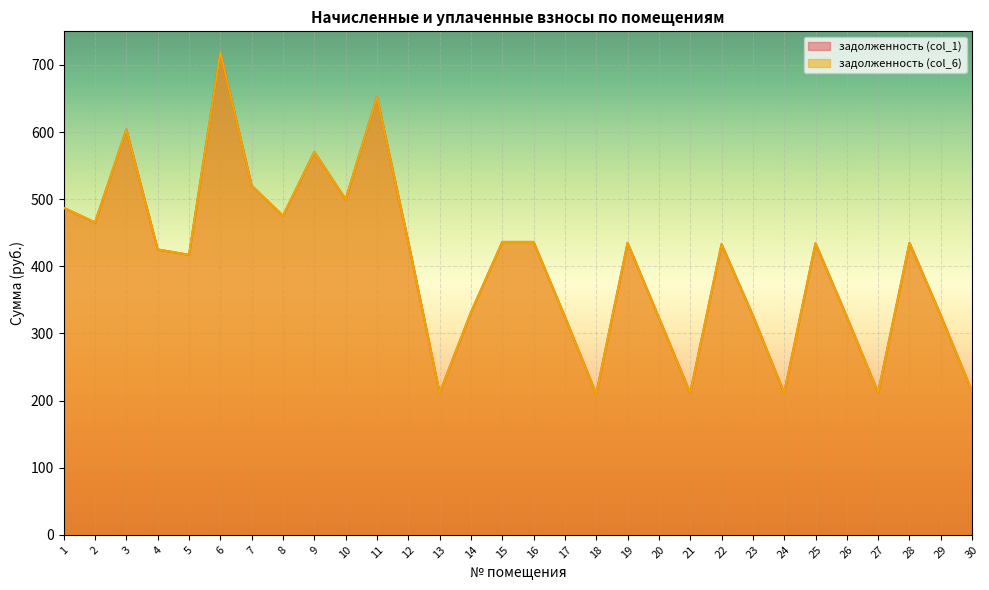

Reading left to right, list all the values displayed in this chart.

задолженность (col_1): 487.1	465.3	603.9	425.0	417.1	718.7	520.1	475.2	570.2	499.6	652.1	436.3	211.2	331.3	436.3	436.3	324.7	209.9	434.9	323.4	211.2	433.0	326.7	211.2	434.3	324.7	211.9	434.9	326.7	213.2
задолженность (col_6): 487.1	465.3	603.9	425.0	417.1	718.7	520.1	475.2	570.2	499.6	652.1	436.3	211.2	331.3	436.3	436.3	324.7	209.9	434.9	323.4	211.2	433.0	326.7	211.2	434.3	324.7	211.9	434.9	326.7	213.2